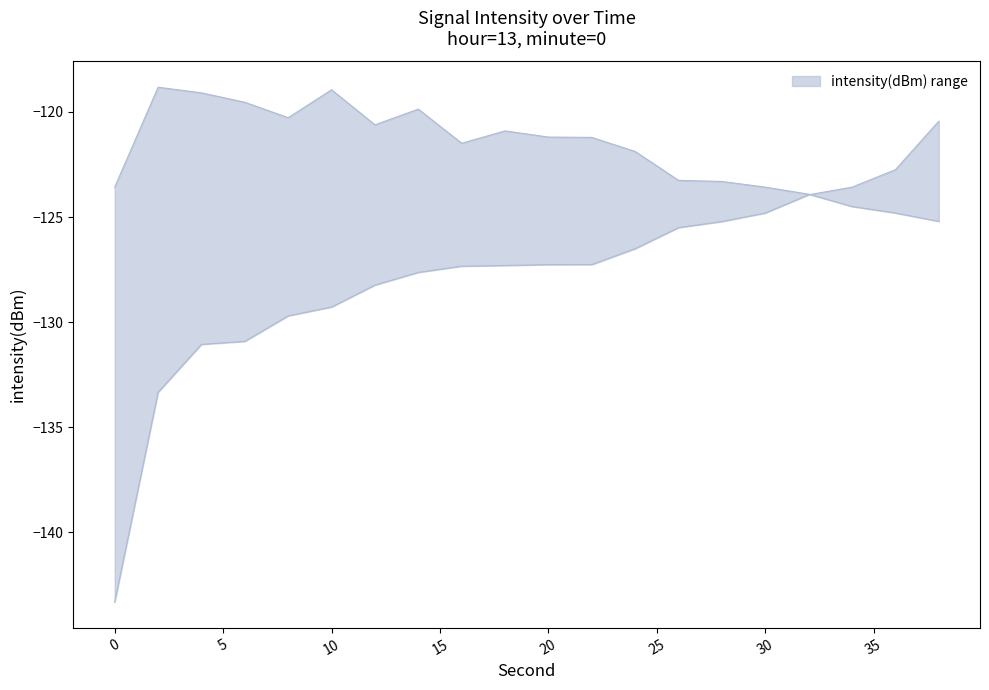

How many lines are shown in the chart?

2